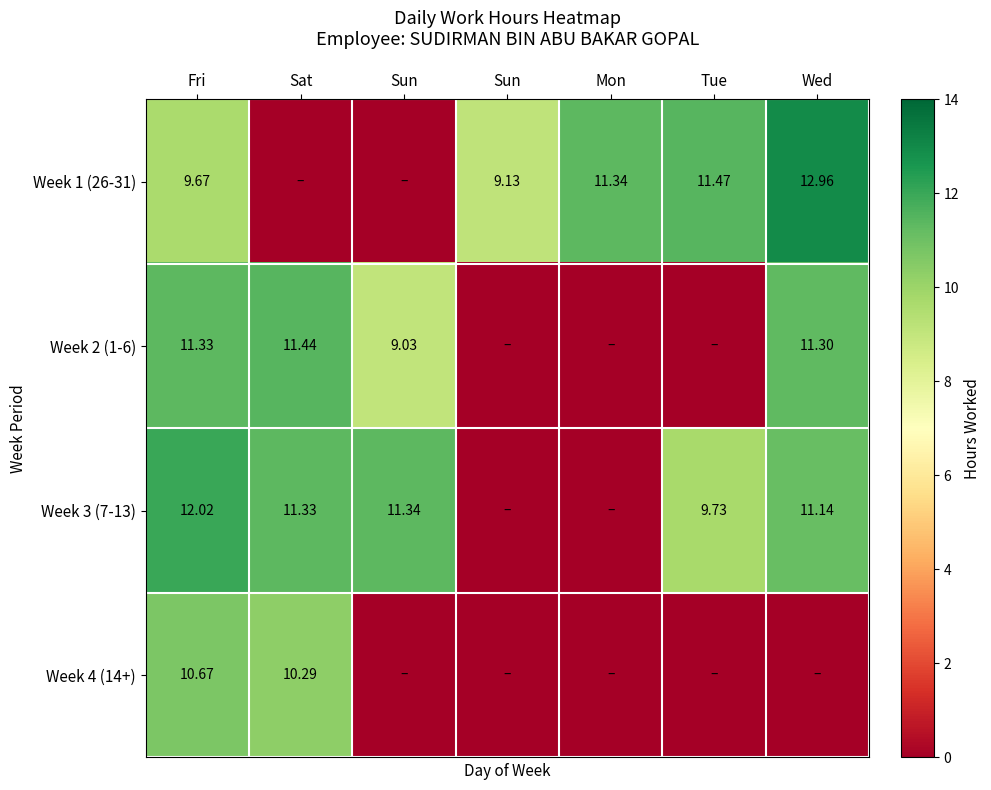

Which has a higher value, Mon or Fri?

Mon